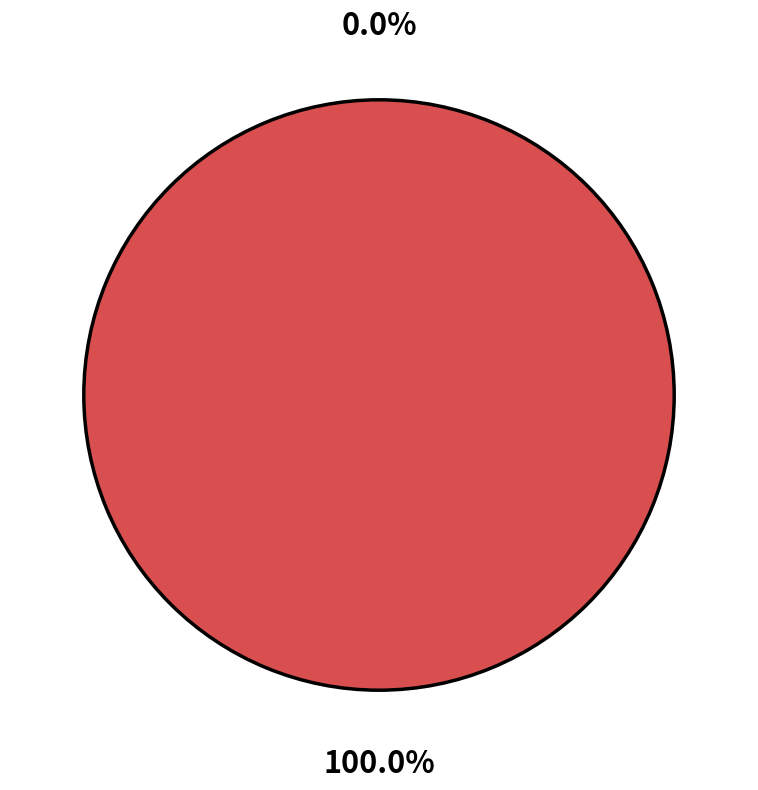

Which slice is the smallest?

Ticket (io_index=0)